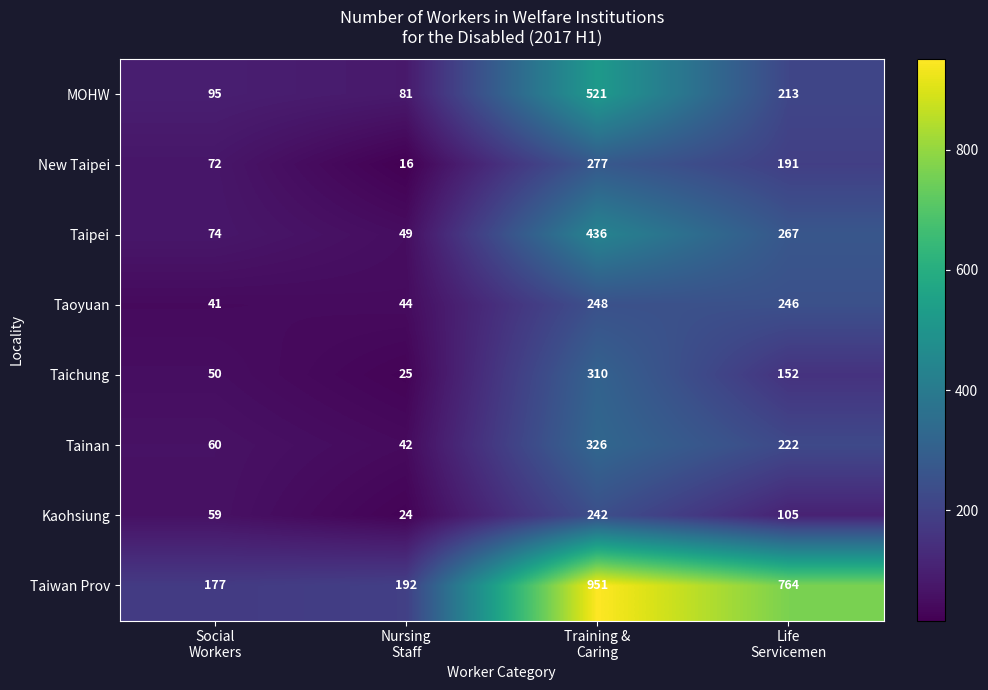

Which series has the largest range (max minus min)?

Taiwan Prov